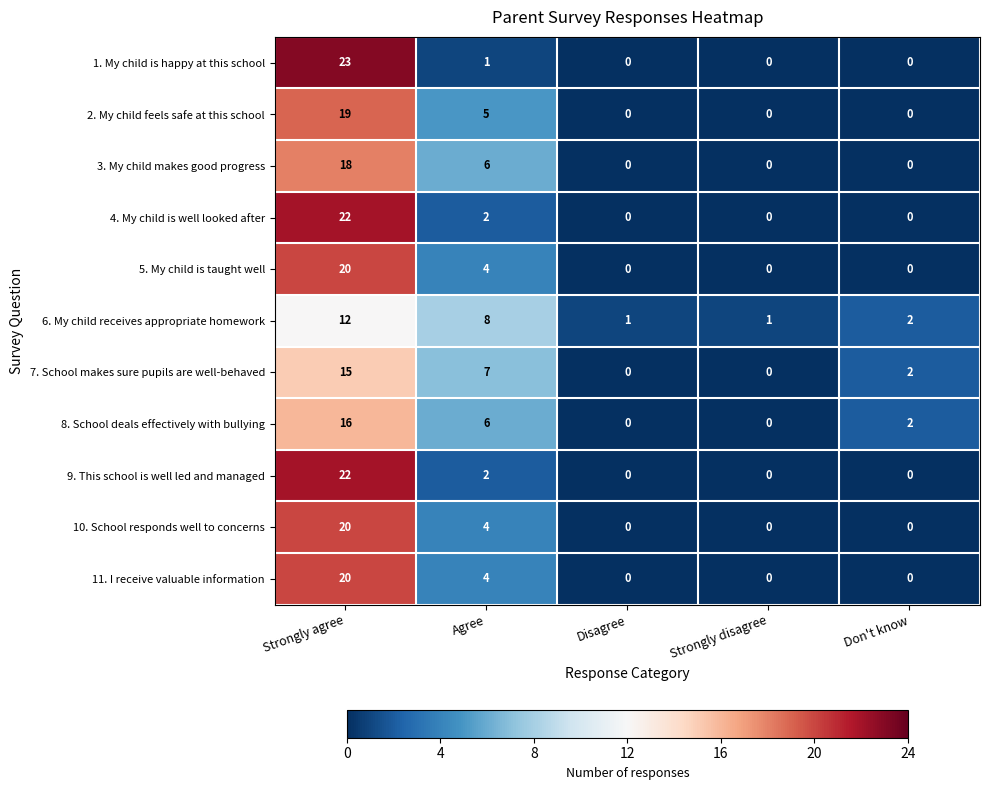

At which category does the chart reach its peak across all series?

Strongly agree